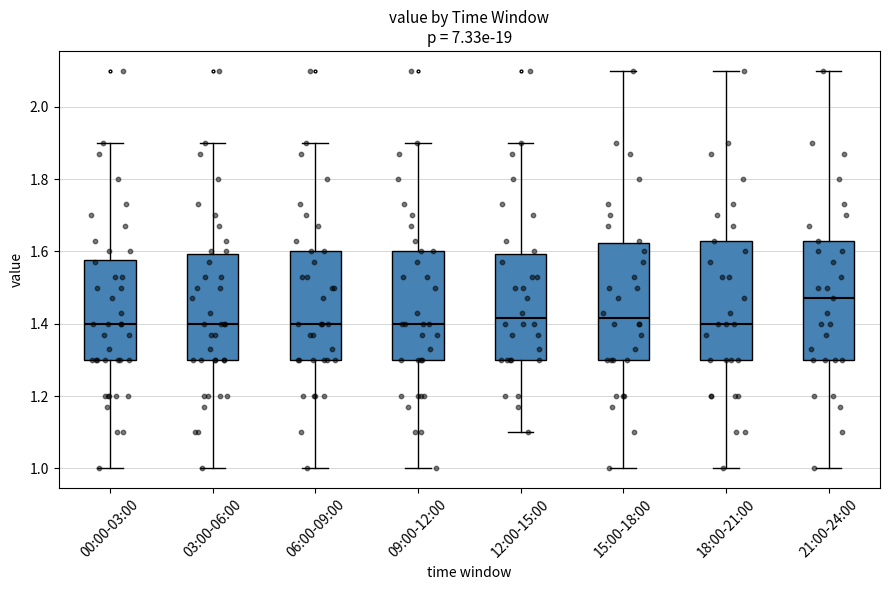

Where does the median line of the box for 21:00-24:00 sit on the y-axis? The values are not printed on the chart, so give them approximately, as read against the axis.

1.48